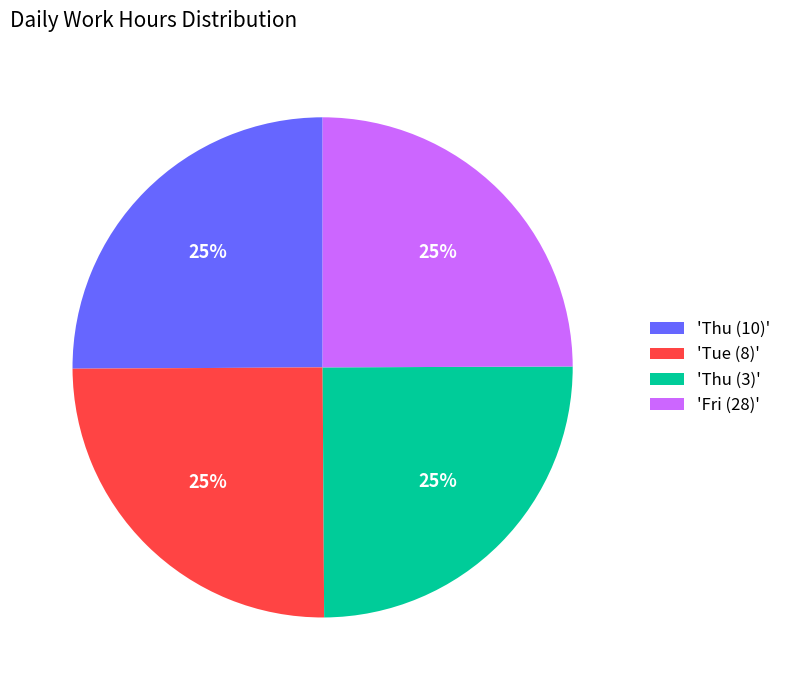

The 'Thu (10)' slice represents 16% of the pie. True or false?

False